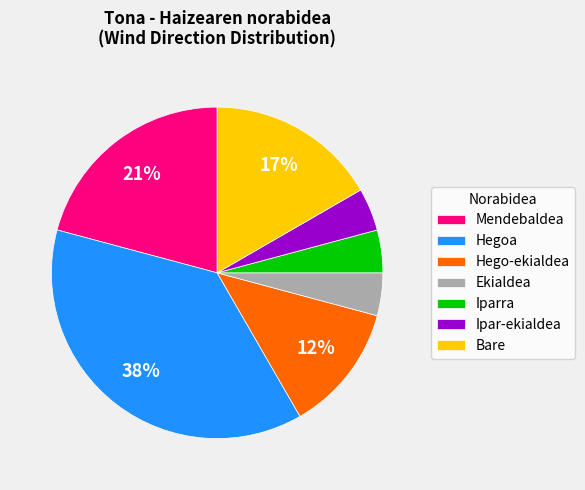

Is there a majority slice in this chart?

No